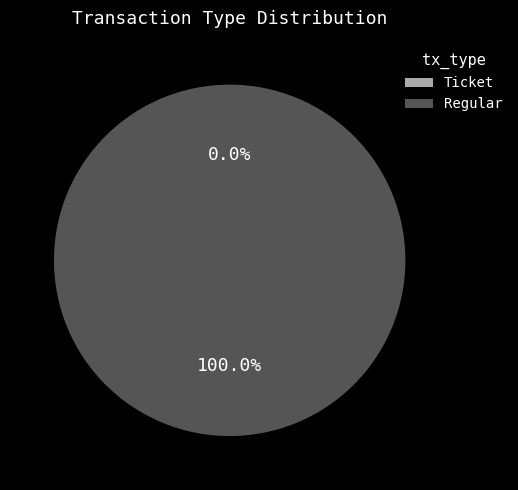

What is the majority slice?

Regular